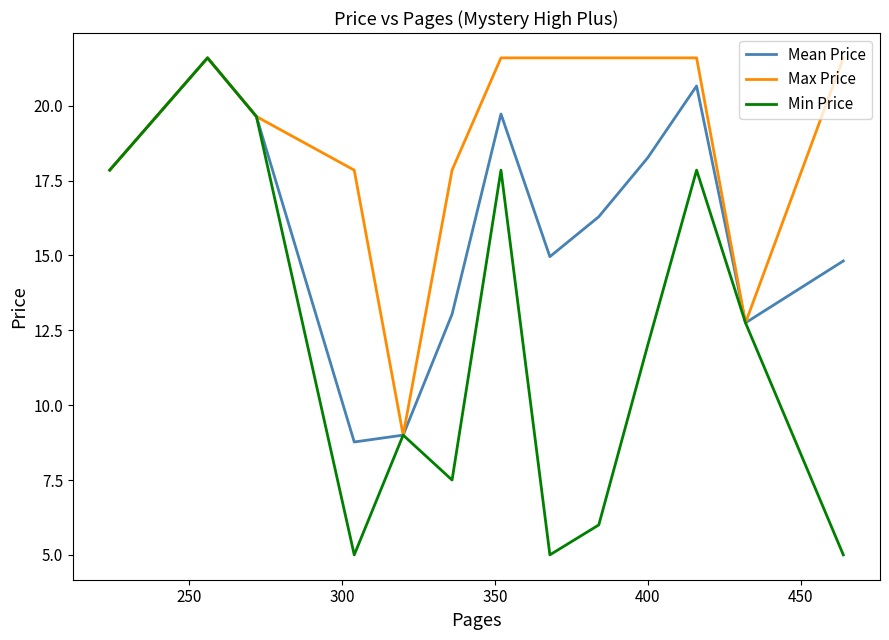

What are all the series names shown in the legend?

Mean Price, Max Price, Min Price